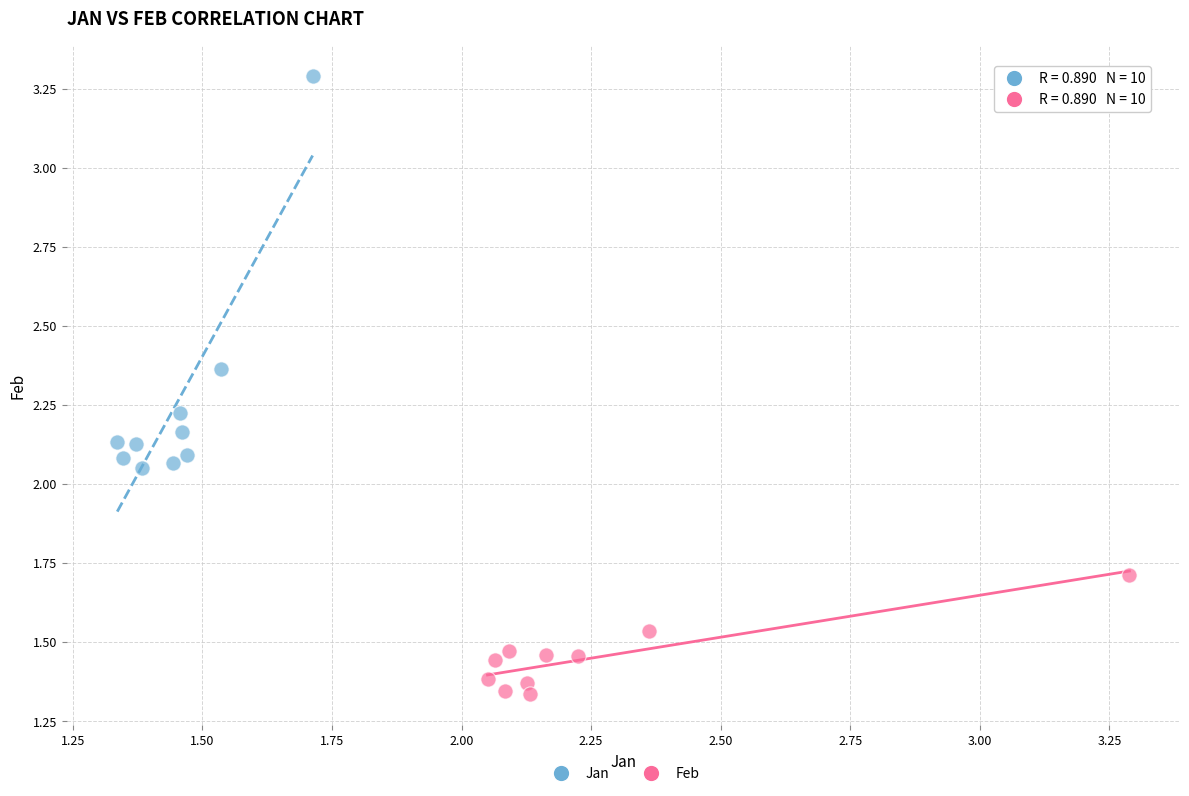

What are all the series names shown in the legend?

Jan, Feb